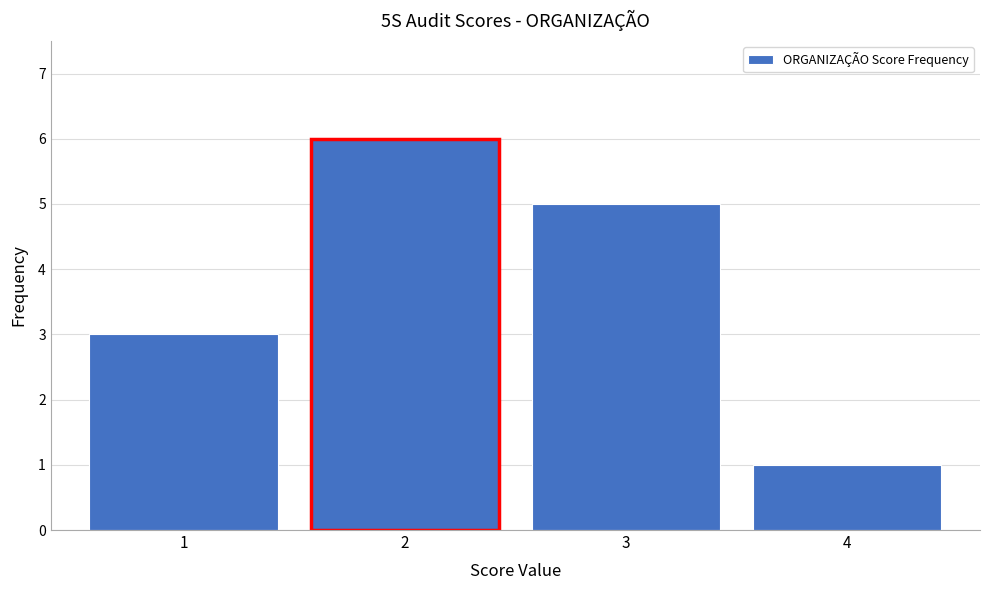

Reading left to right, transcribe this chart: for each bar, give the range it covers on the x-axis and its height. The values are not printed on the chart, so give them approximately, as read against the axis.

0.5 to 1.5: 3
1.5 to 2.5: 6
2.5 to 3.5: 5
3.5 to 4.5: 1